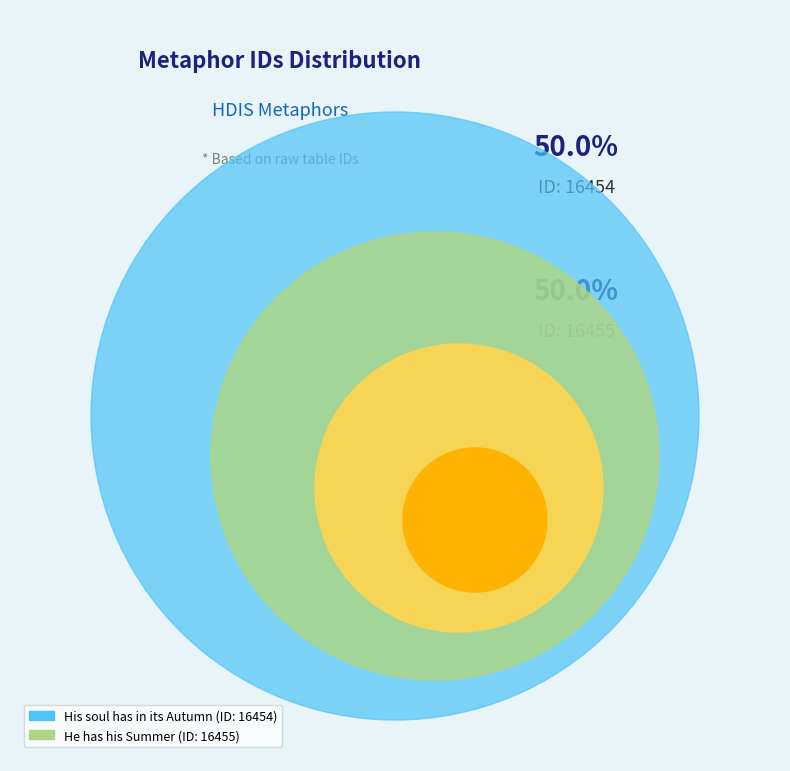

To the nearest percent, what is the combined percentage of His soul has in its Autumn and He has his Summer?

100%